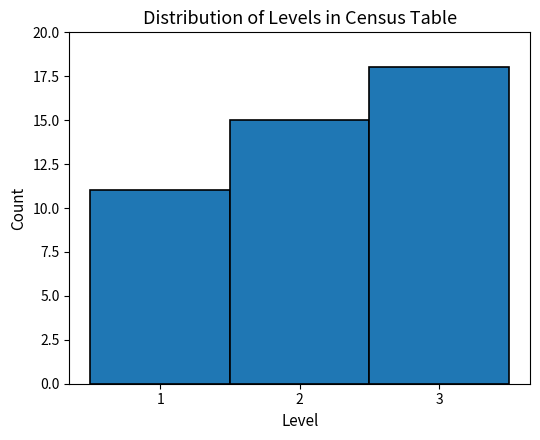

Reading left to right, list every bar in this chart as the range it spans on the x-axis followed by its height. The values are not printed on the chart, so give them approximately, as read against the axis.

0.5 to 1.5: 11
1.5 to 2.5: 15
2.5 to 3.5: 18